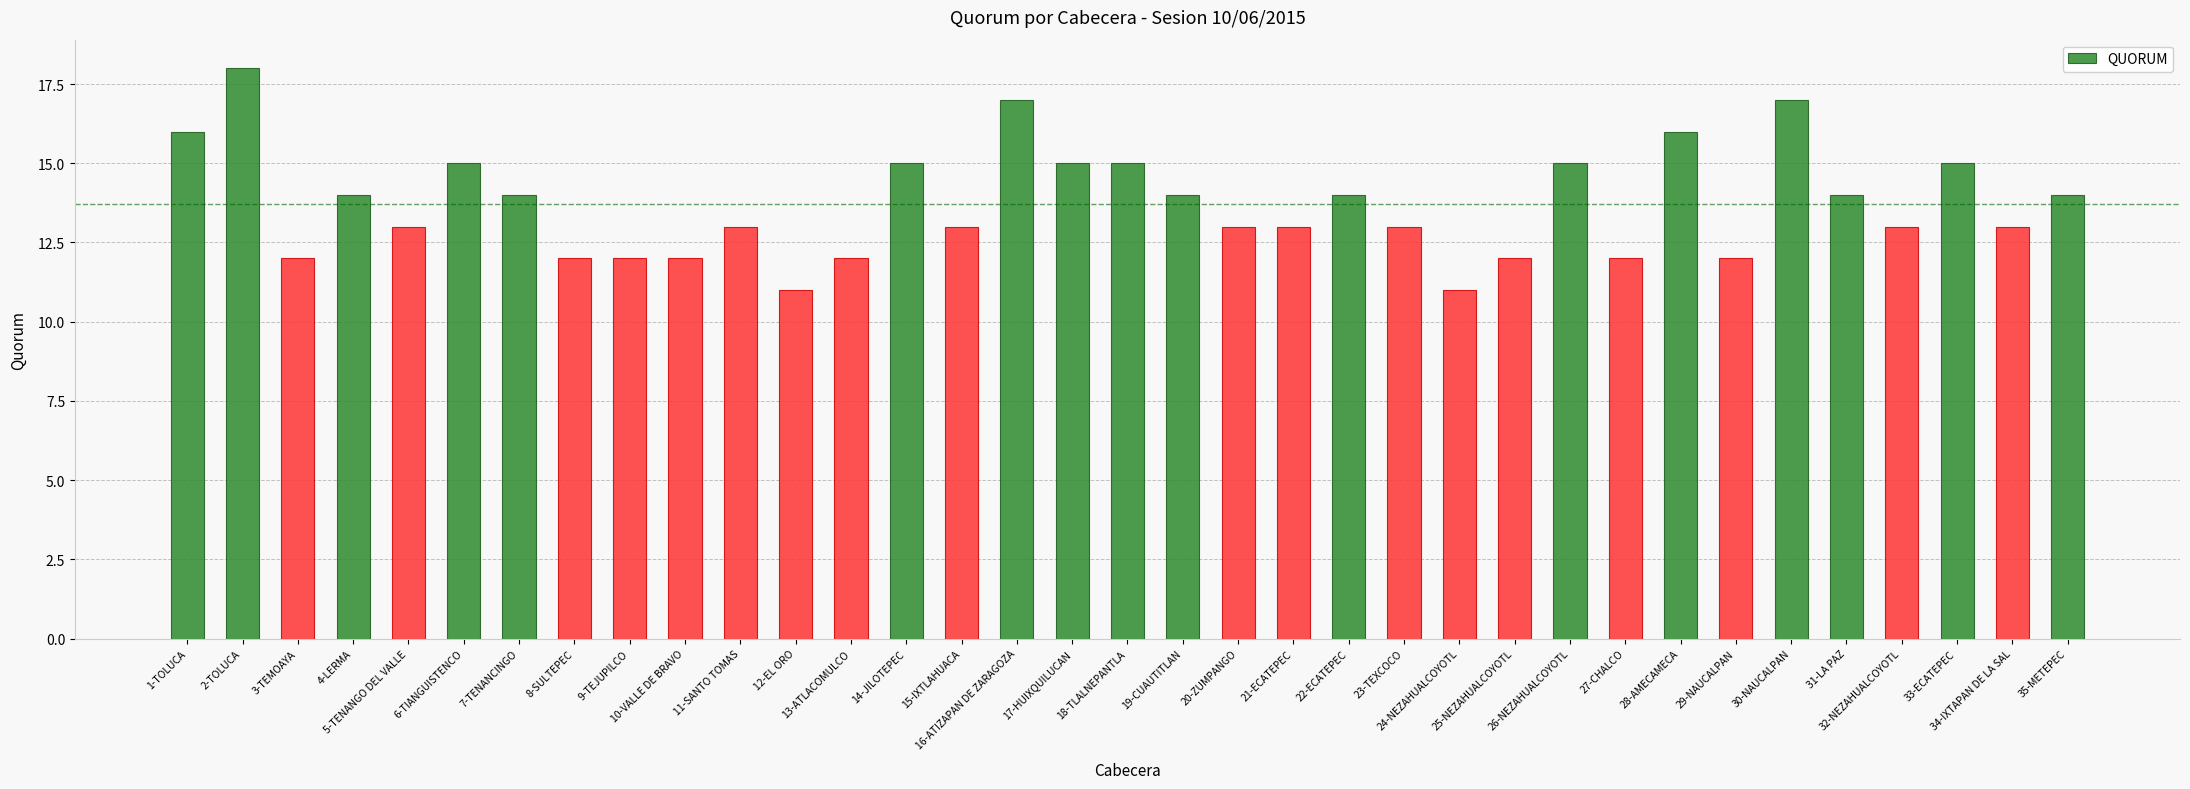

What is the sum of all values?

480